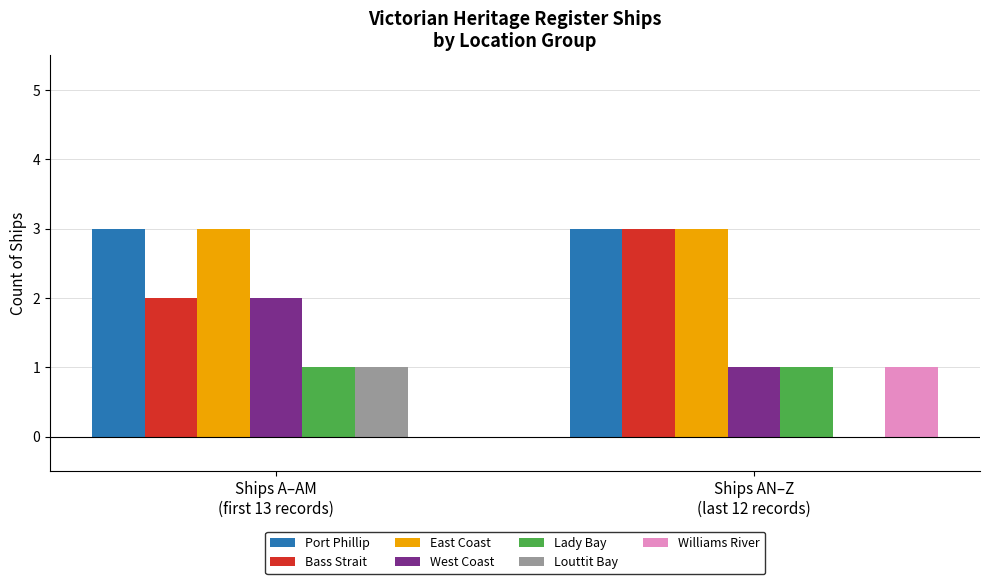

What is the sum of all East Coast values?

6